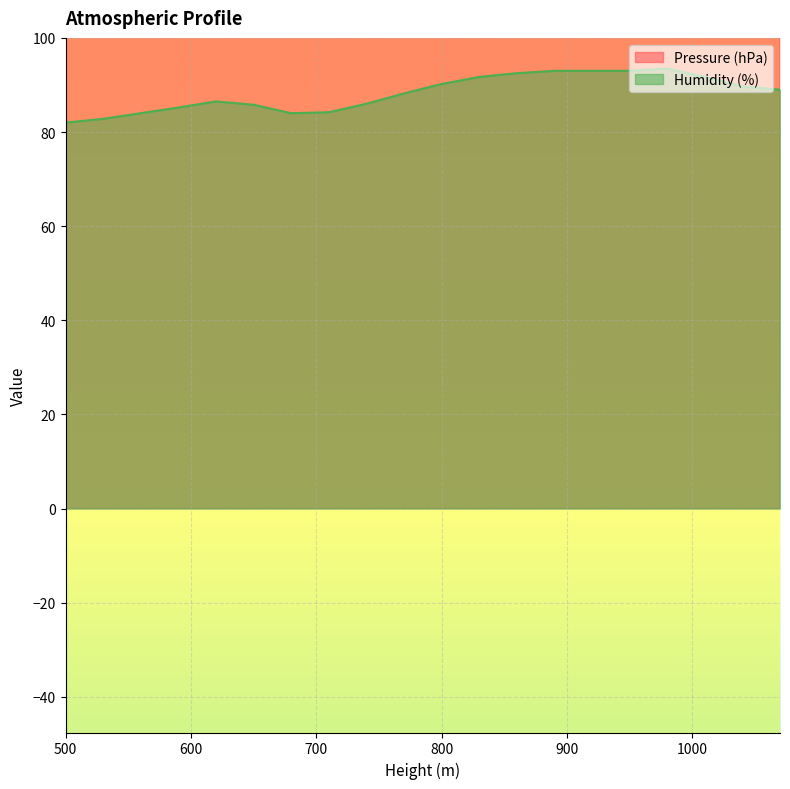

Read the Humidity (%) value at 1040.

89.7